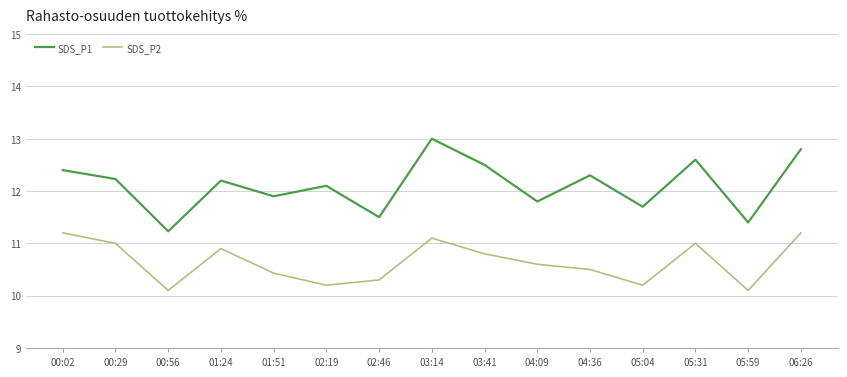

Does the chart have visible grid lines?

Yes